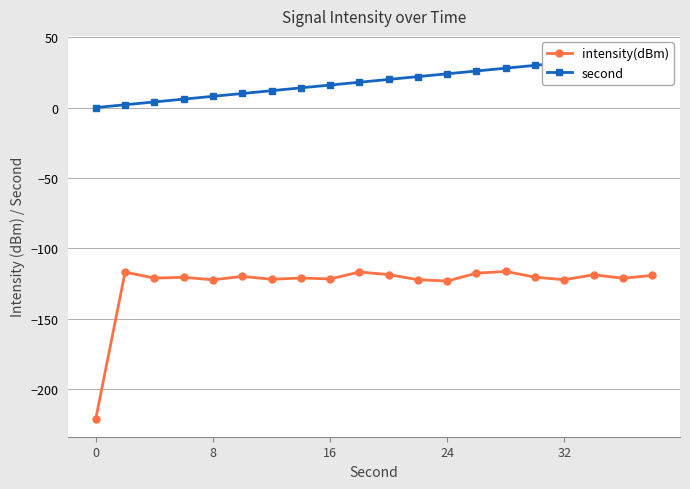

What are all the series names shown in the legend?

intensity(dBm), second